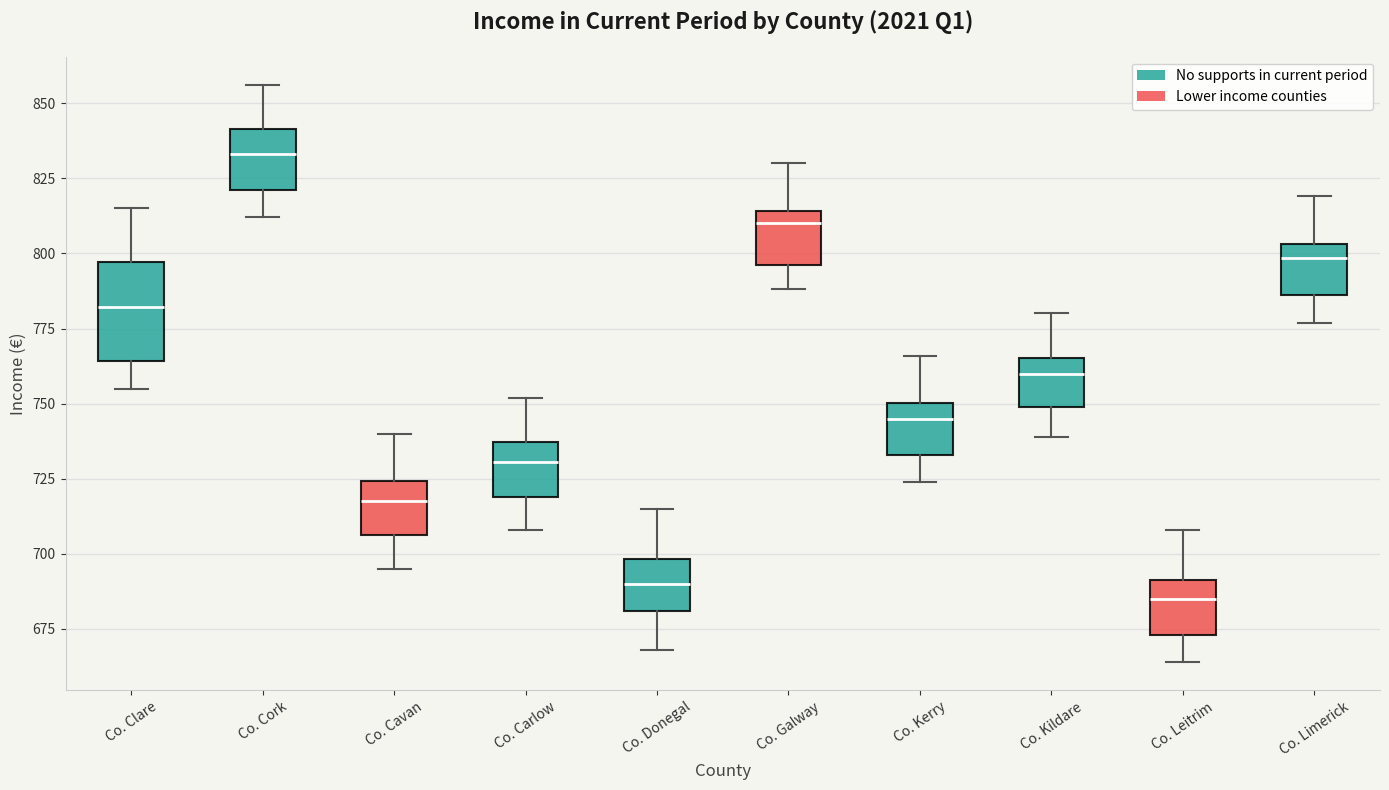

Which box has the highest median line?

Co. Cork